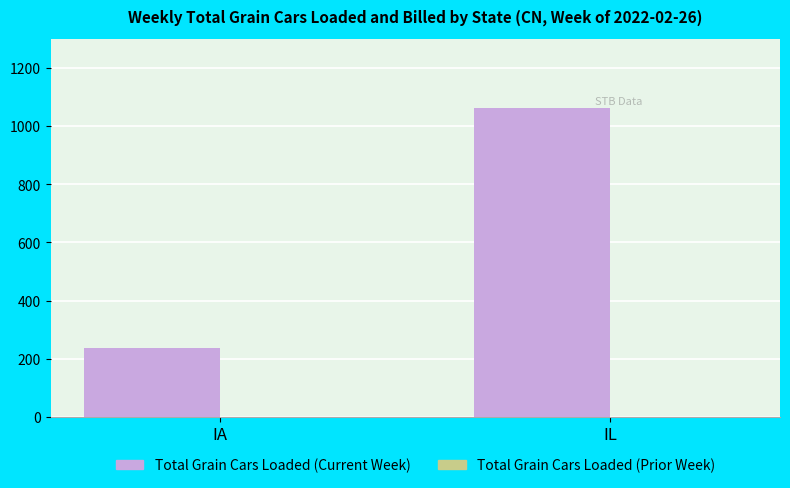

How many bars are there in total?

2